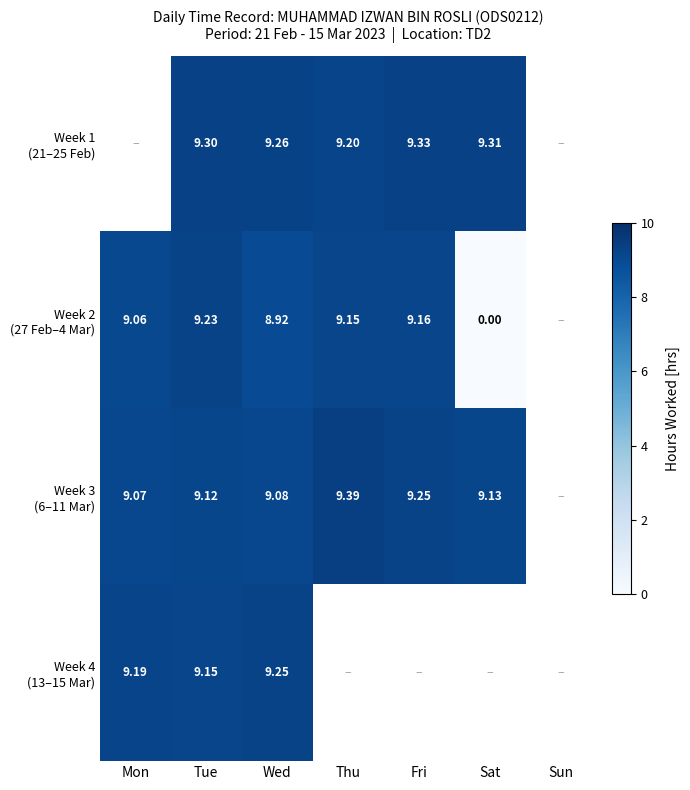

Where is Week 3 (6–11 Mar) nearest to the value 9?

Mon